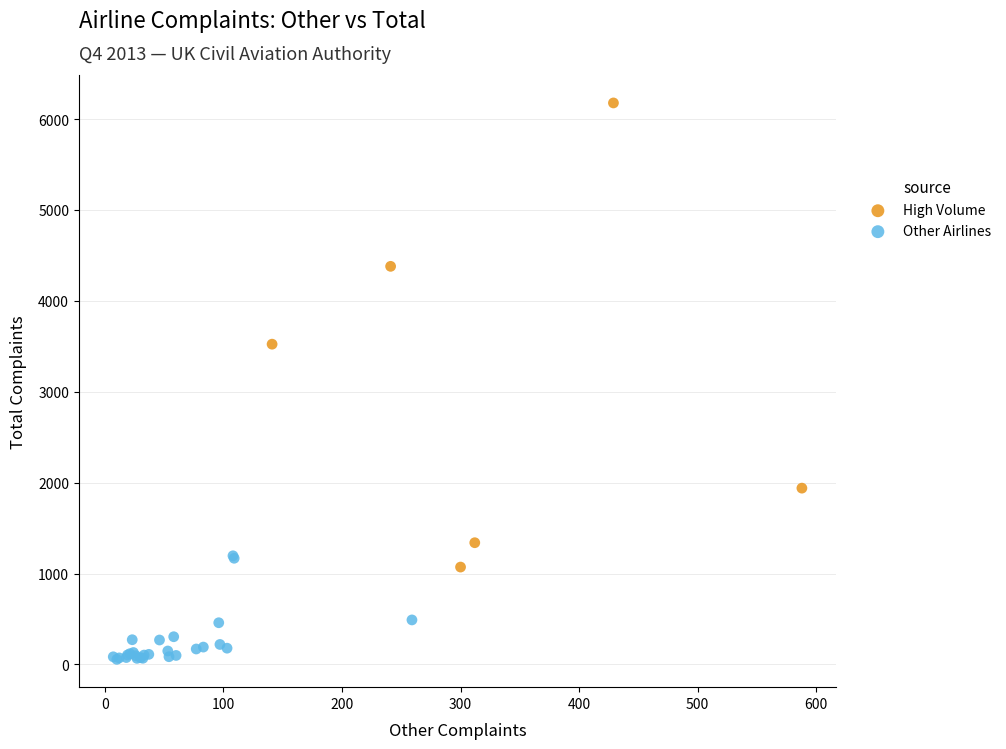

Which series has the widest spread of Y values?

High Volume